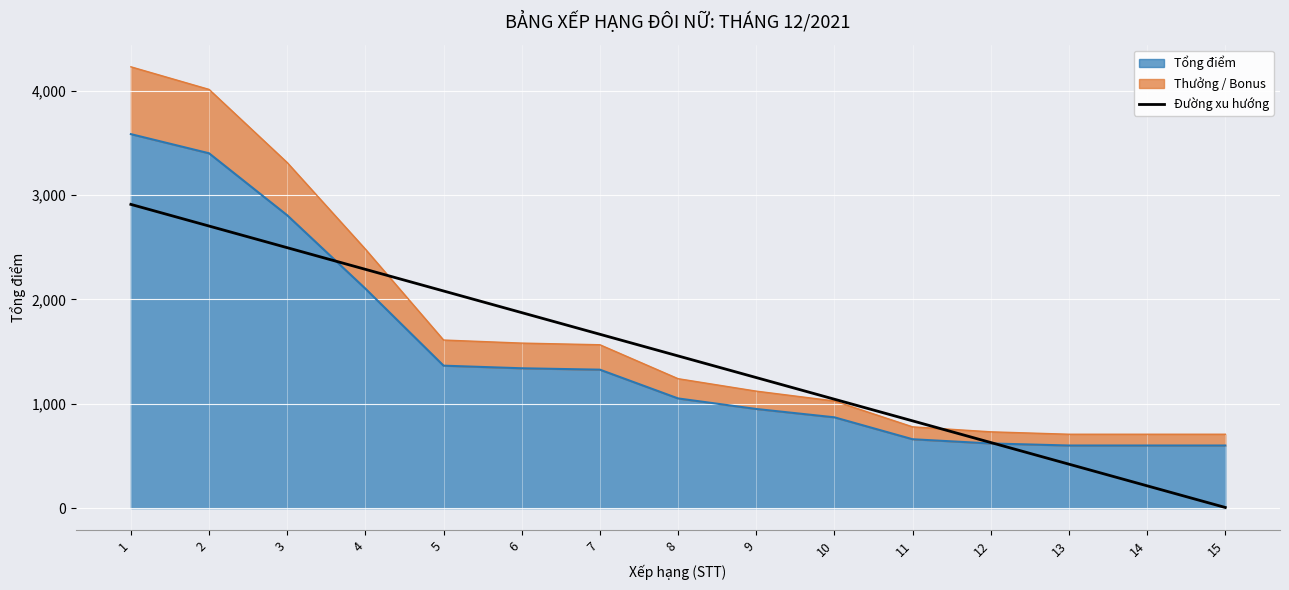

List the labels in order of value, smallest first.

15, 14, 13, 12, 11, 10, 9, 8, 7, 6, 5, 4, 3, 2, 1